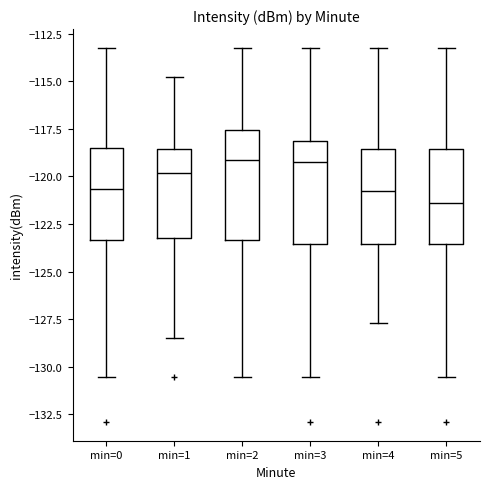

Reading left to right, read every box against the y-axis: the position of its median line, the range the box covers, and the ends of its whiskers. The values are not printed on the chart, so give them approximately, as read against the axis.

min=0: median -120.5, box -123.5 to -118.5, whiskers -130.5 to -113.0
min=1: median -120.0, box -123.0 to -118.5, whiskers -128.5 to -114.5
min=2: median -119.0, box -123.5 to -117.5, whiskers -130.5 to -113.0
min=3: median -119.5, box -123.5 to -118.0, whiskers -130.5 to -113.0
min=4: median -120.5, box -123.5 to -118.5, whiskers -127.5 to -113.0
min=5: median -121.5, box -123.5 to -118.5, whiskers -130.5 to -113.0